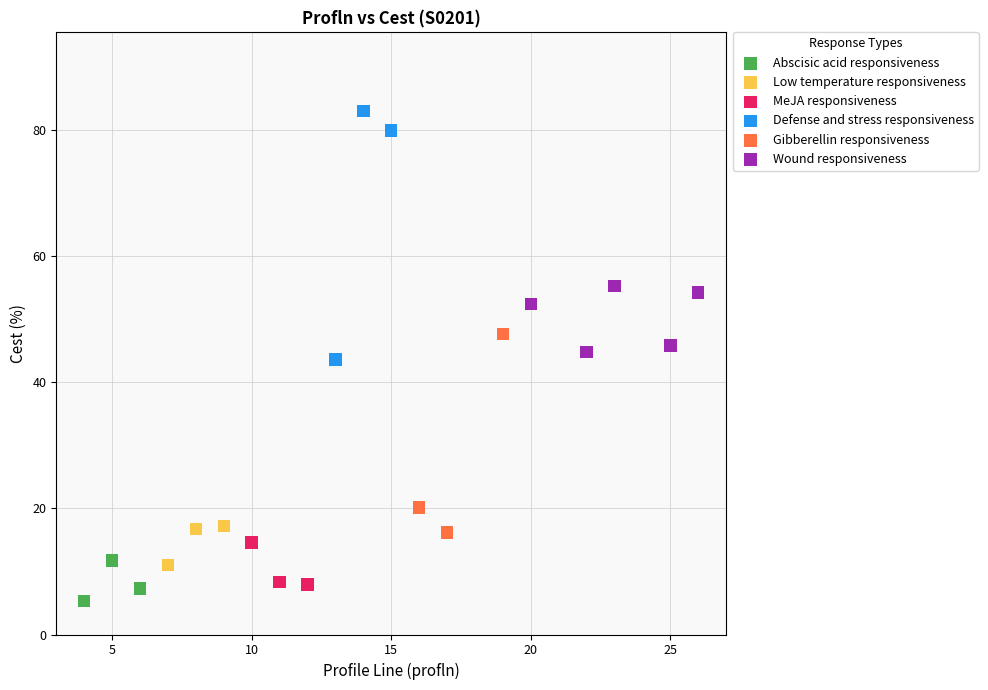

Which series contains the highest Y value?

Defense and stress responsiveness